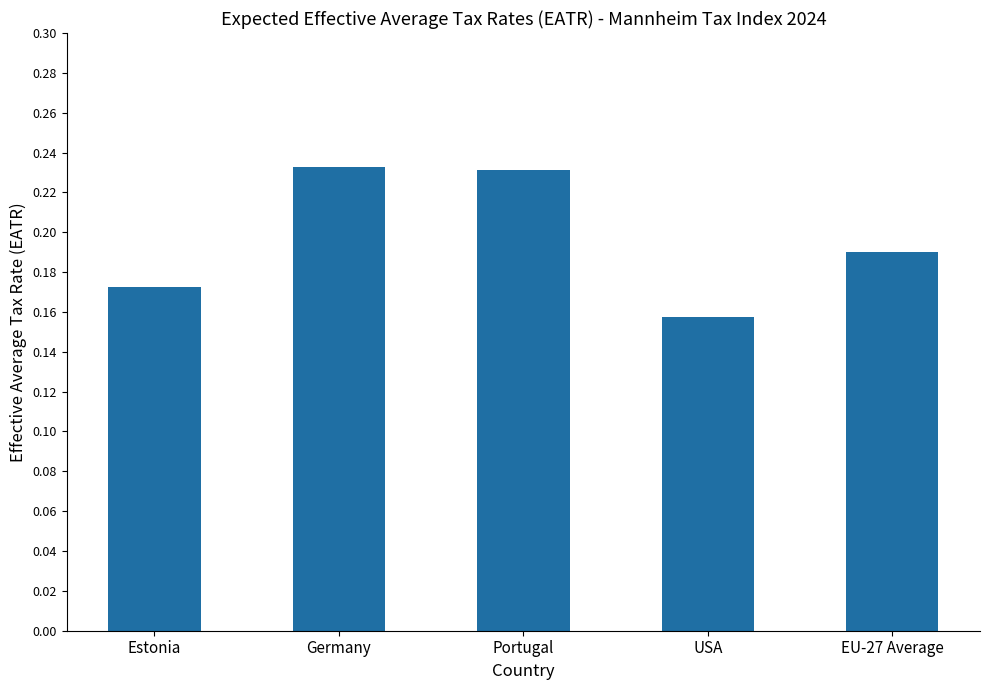

What is the sum of the values at EU-27 Average and Portugal?

0.4